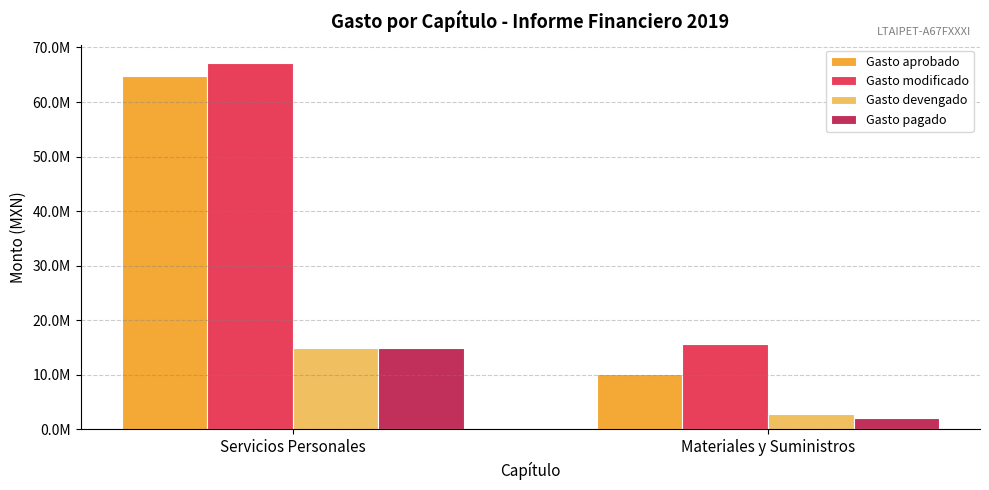

What are all the series names shown in the legend?

Gasto aprobado, Gasto modificado, Gasto devengado, Gasto pagado